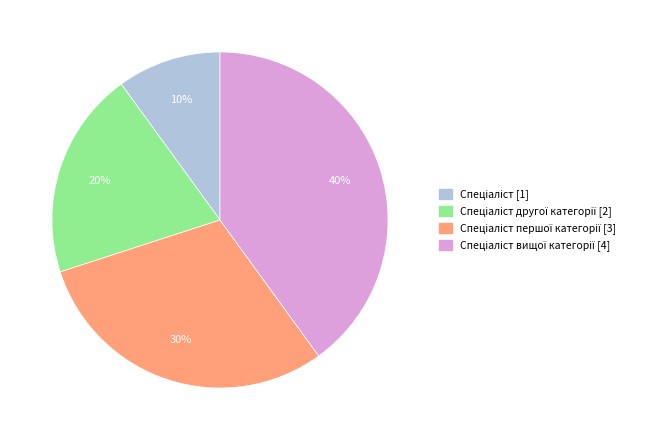

Is there a majority slice in this chart?

No